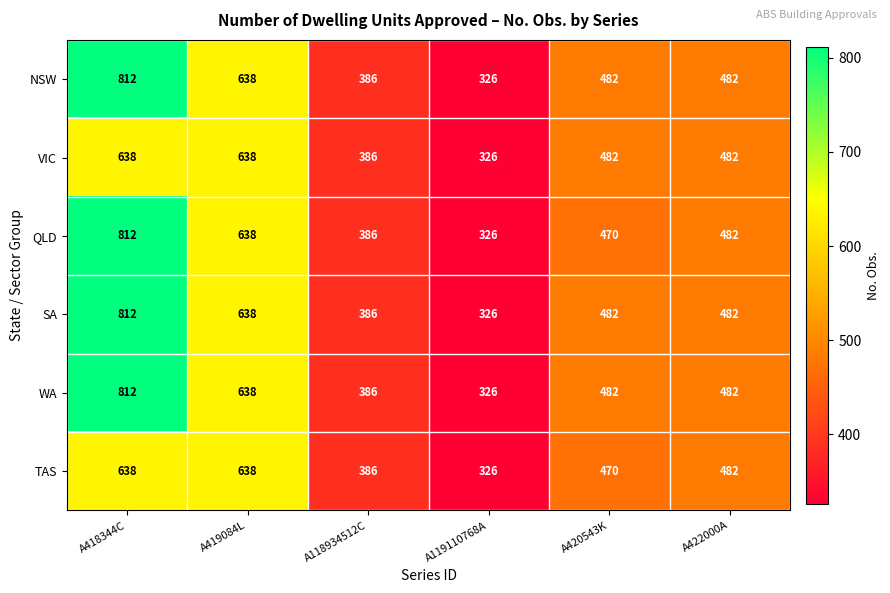

What is the difference between the maximum and minimum values in the QLD series?

486